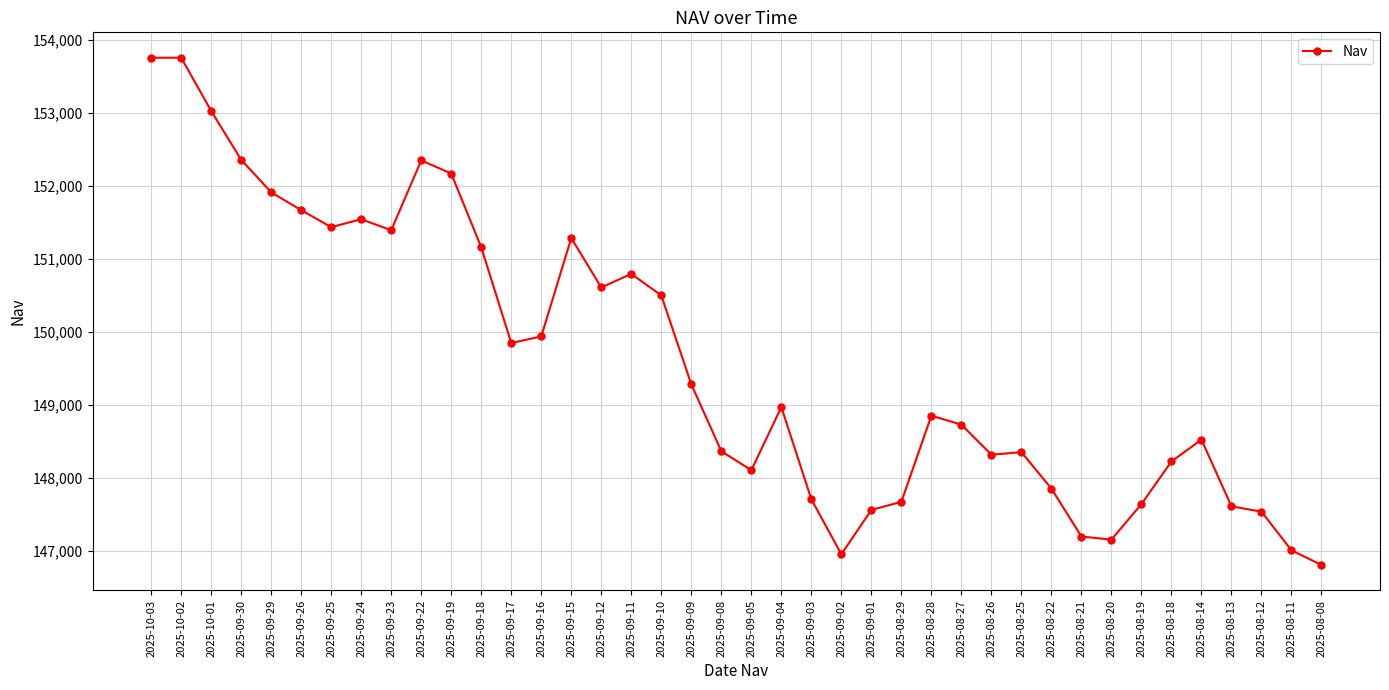

What is the label of the 40th point from the left?

2025-08-08